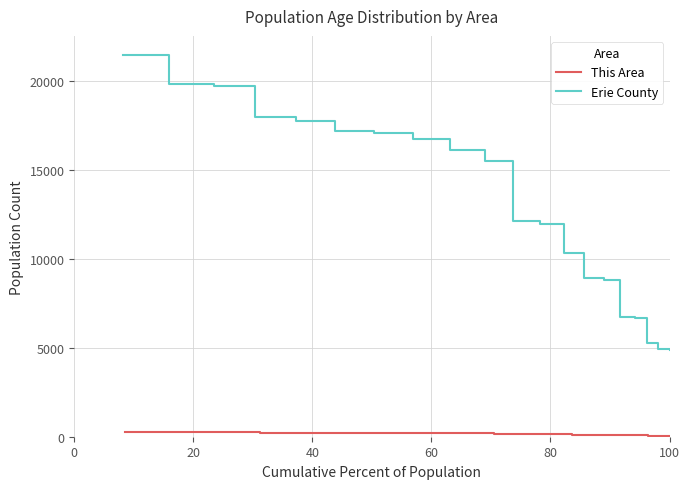

What is the highest value of the Erie County series?

21476